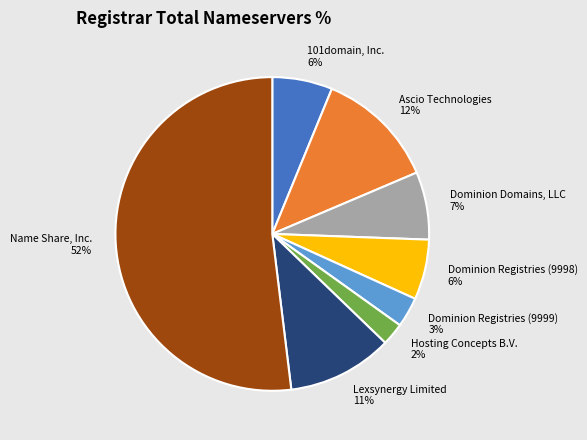

Combined, do Name Share, Inc. and Dominion Registries (9999) account for over 50%?

Yes